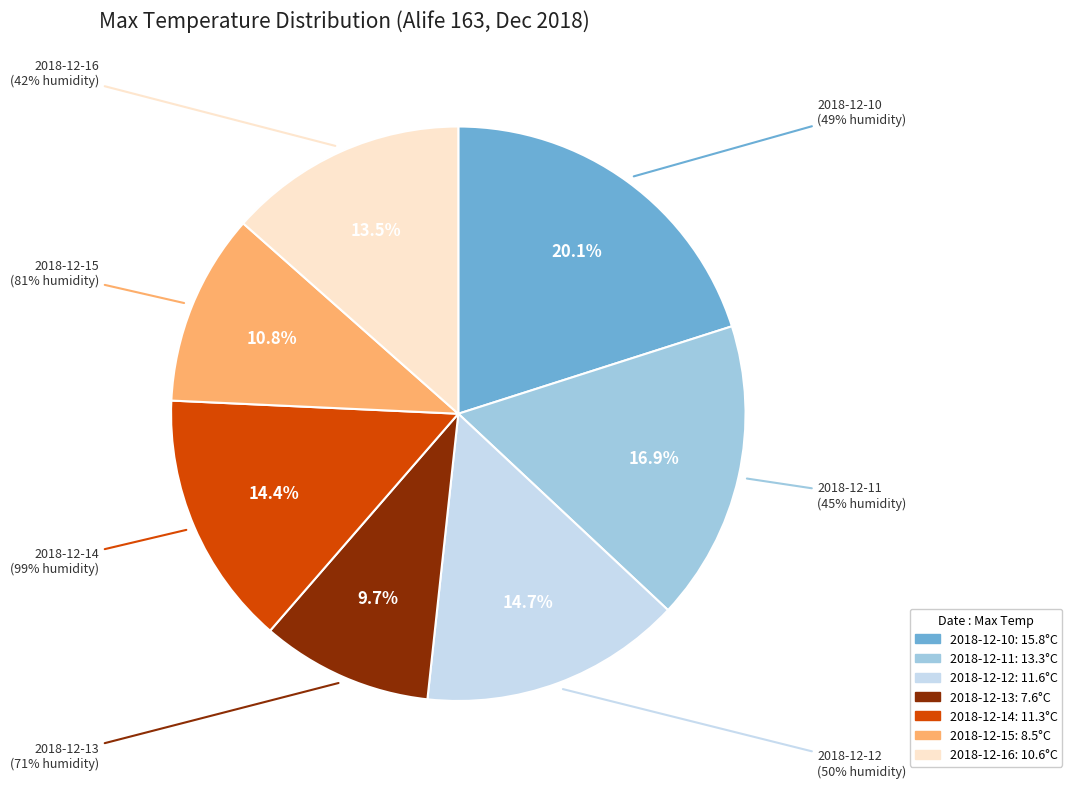

What is the change in value from 2018-12-14 to 2018-12-15?

-2.8